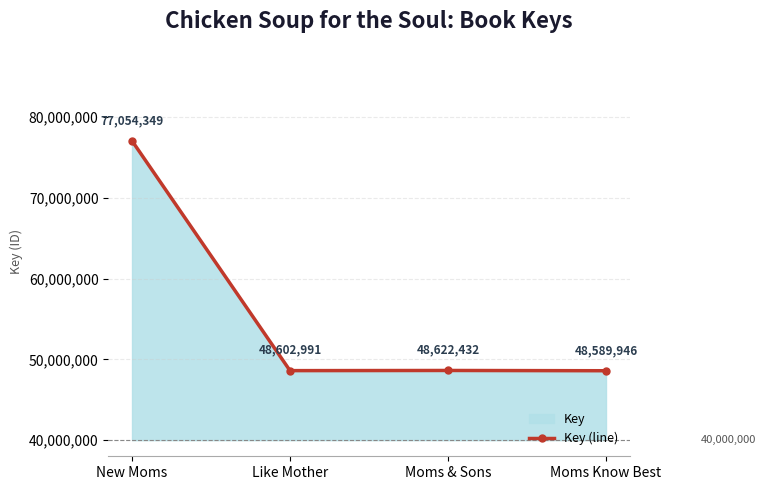

Between New Moms and Moms & Sons, which is larger?

New Moms